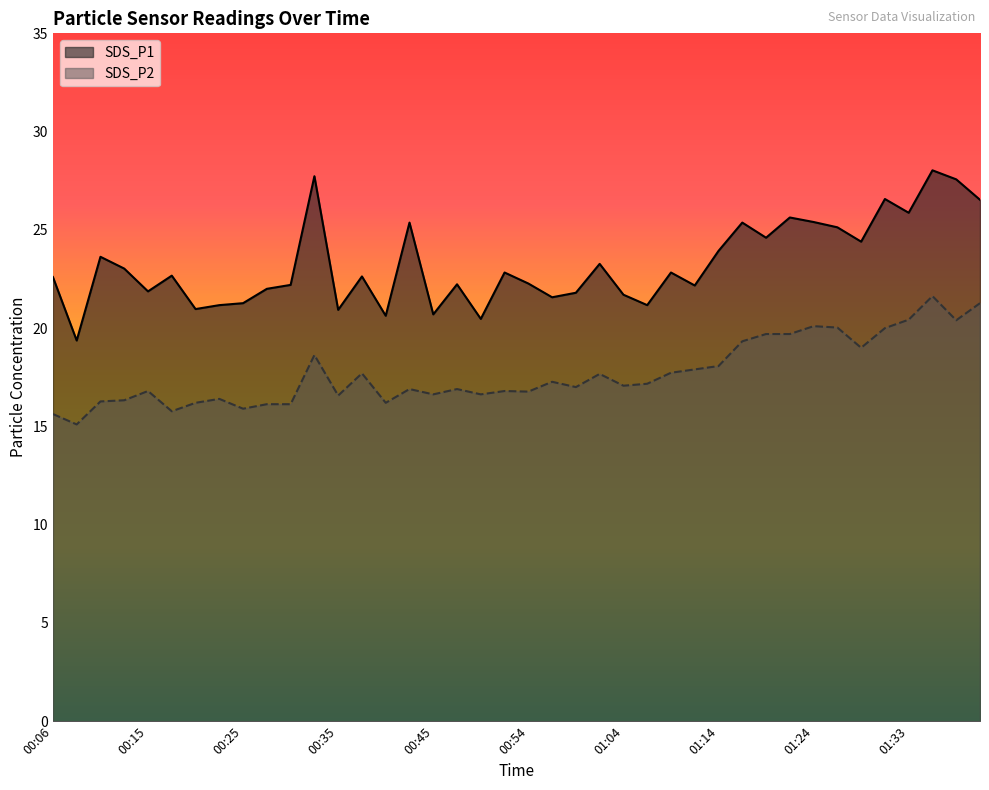

The value of SDS_P2 at 01:24 is 20.1. True or false?

True